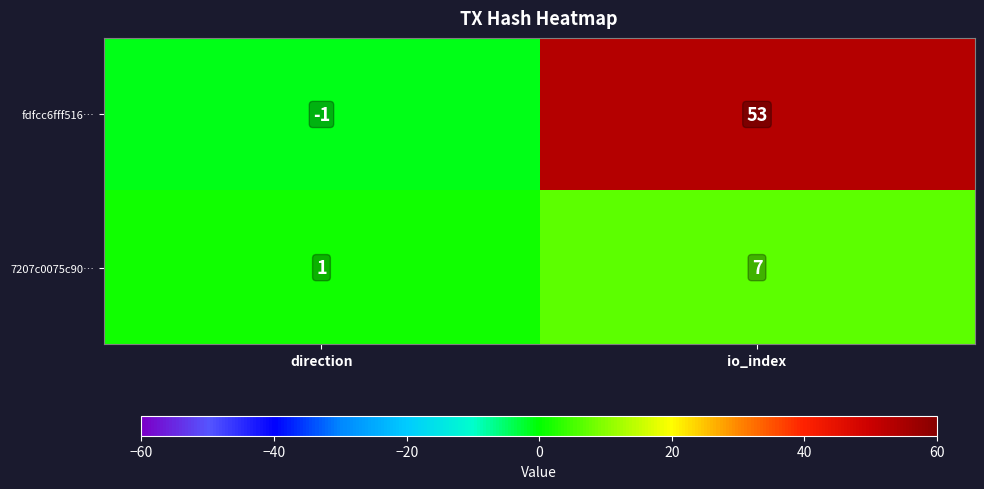

What is the sum of the 7207c0075c90… values at direction and io_index?

8